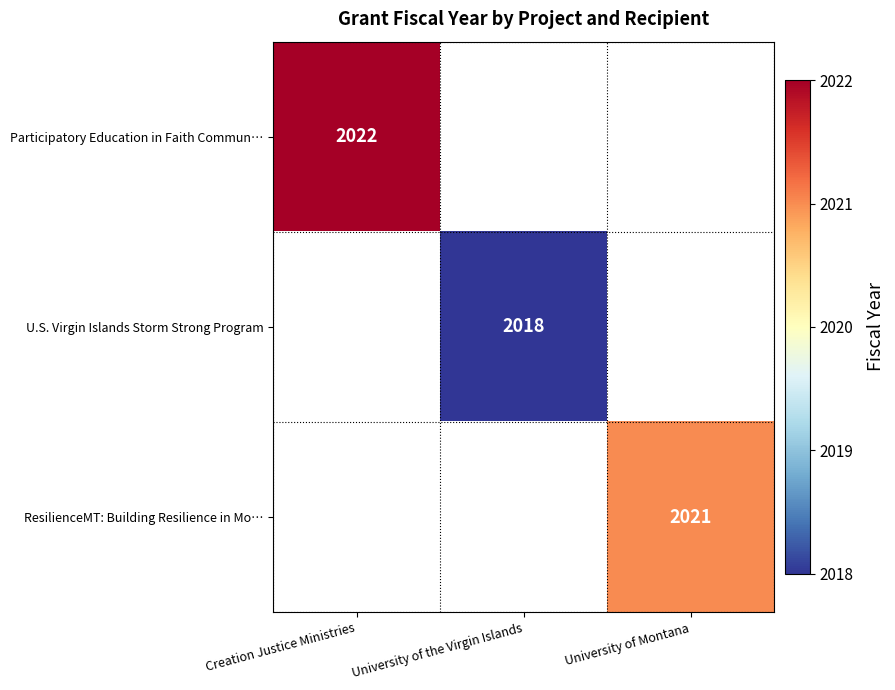

Is it true that U.S. Virgin Islands Storm Strong Program equals 457 at University of the Virgin Islands?

False